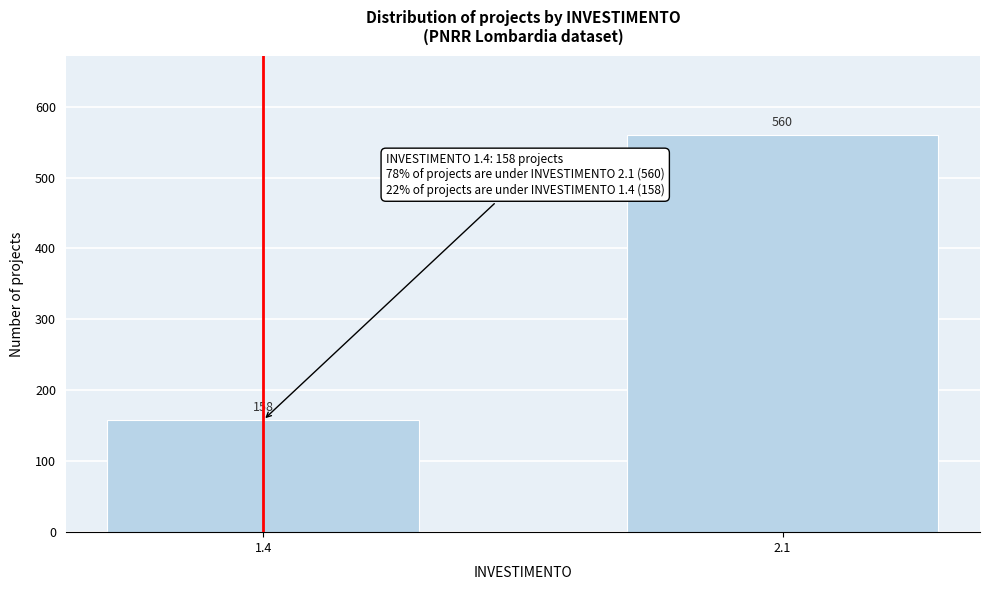

Reading right to left, list all the values displayed in this chart.

2.1=560	1.4=158